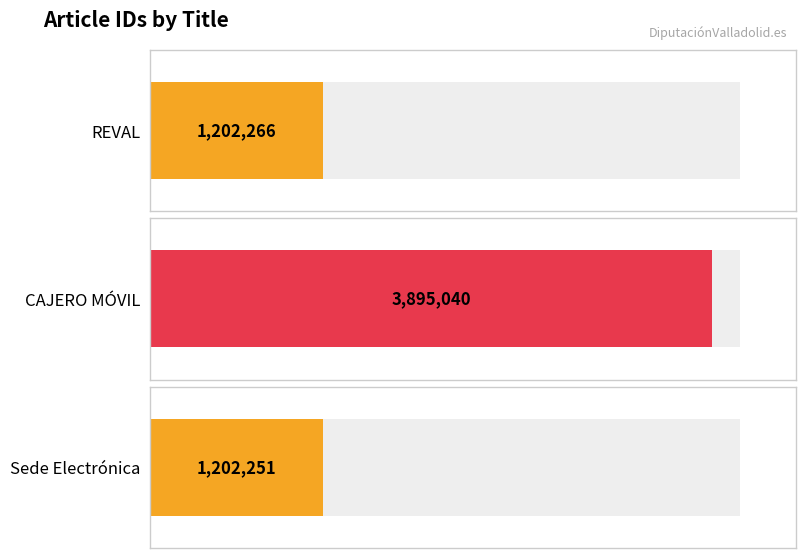

Reading left to right, what are all the values shown in this chart?

REVAL=1202266	CAJERO MÓVIL=3895040	Sede Electrónica=1202251